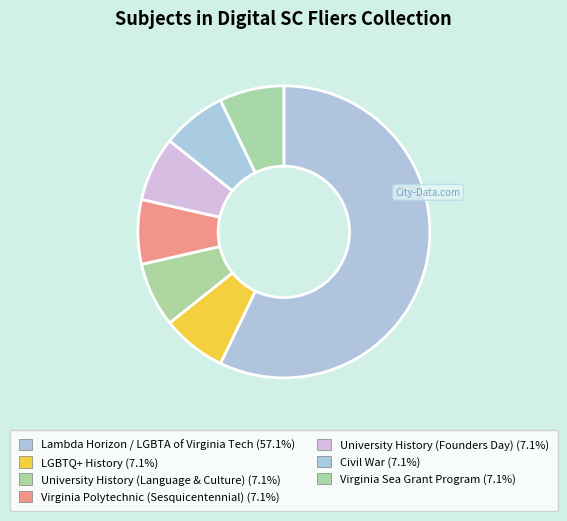

True or false: University History (Founders Day) accounts for 19% of the total.

False